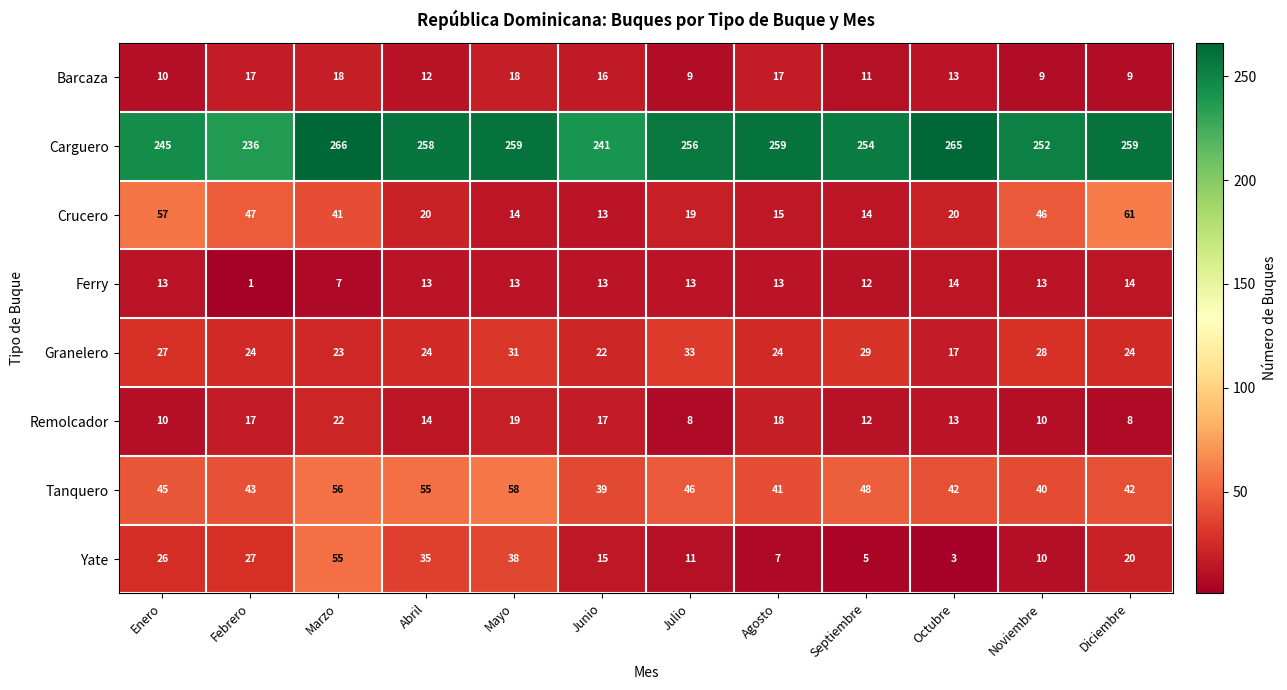

Which category has the highest value in the Remolcador series?

Marzo